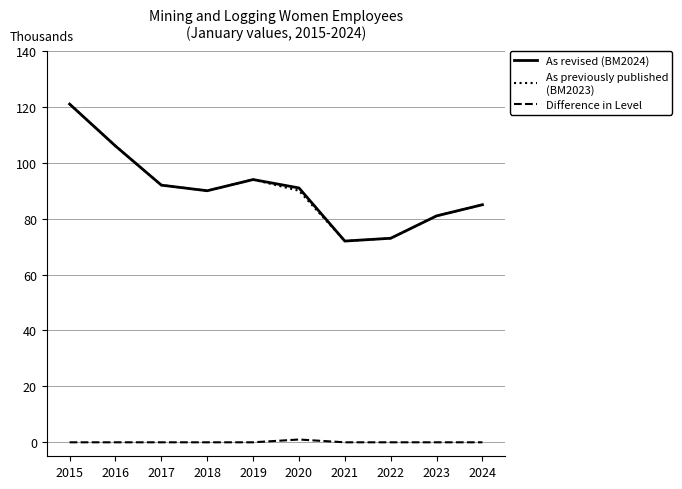

True or false: Difference in Level and As revised (BM2024) cross at least once.

False